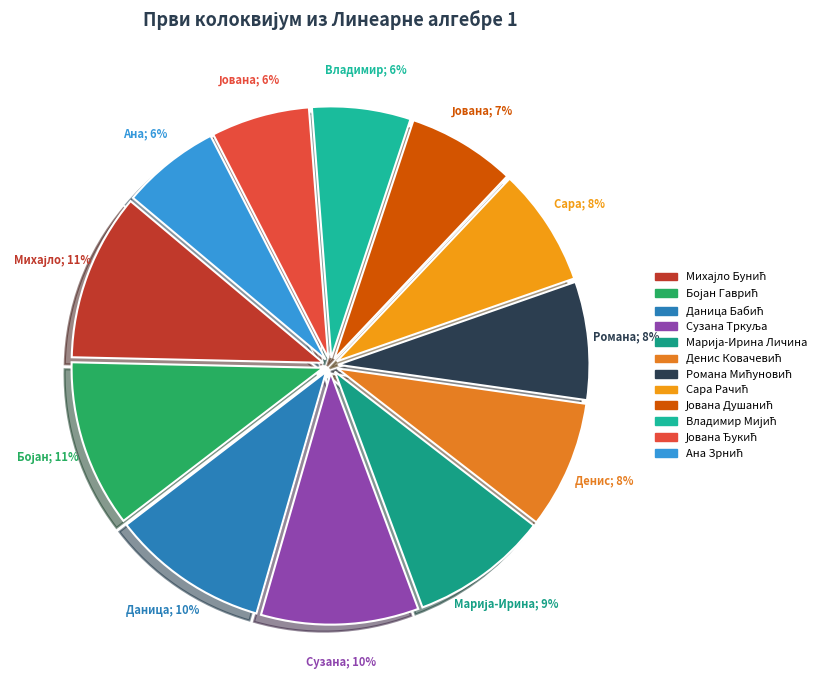

What percentage is the Ана Зрнић slice, to the nearest percent?

6%